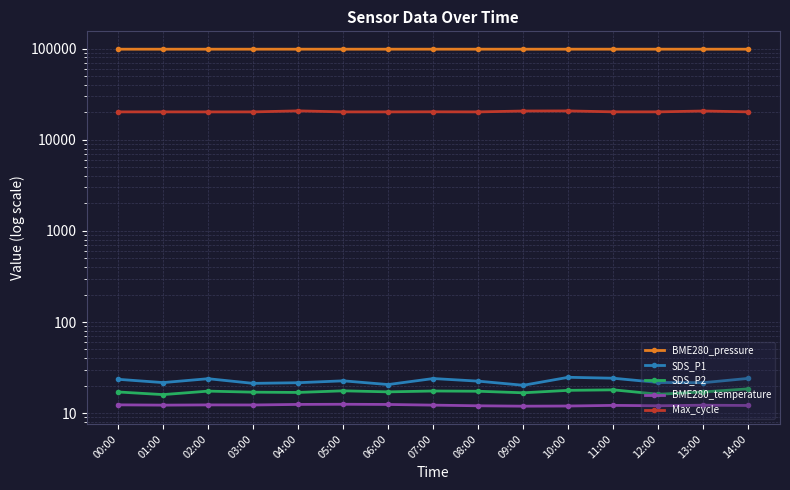

What is the label of the 4th point from the left?

03:00